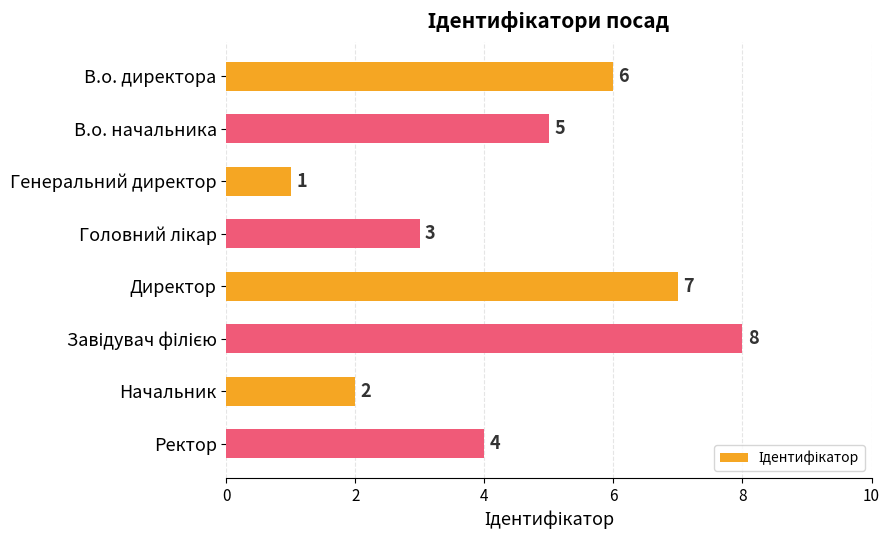

What is the difference between the maximum and minimum values?

7